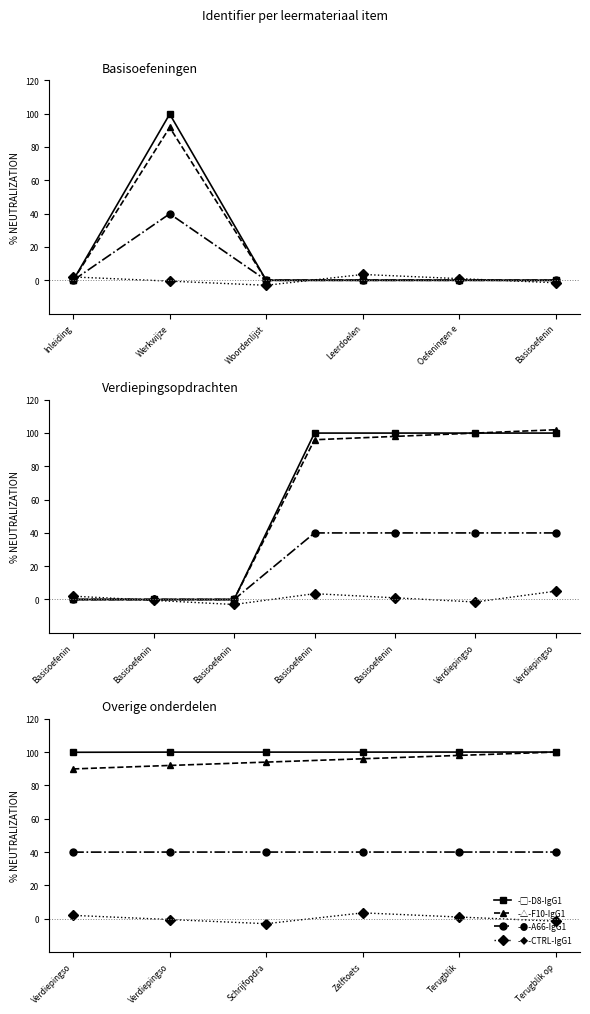

What position from the right is Basisoefenin?

1